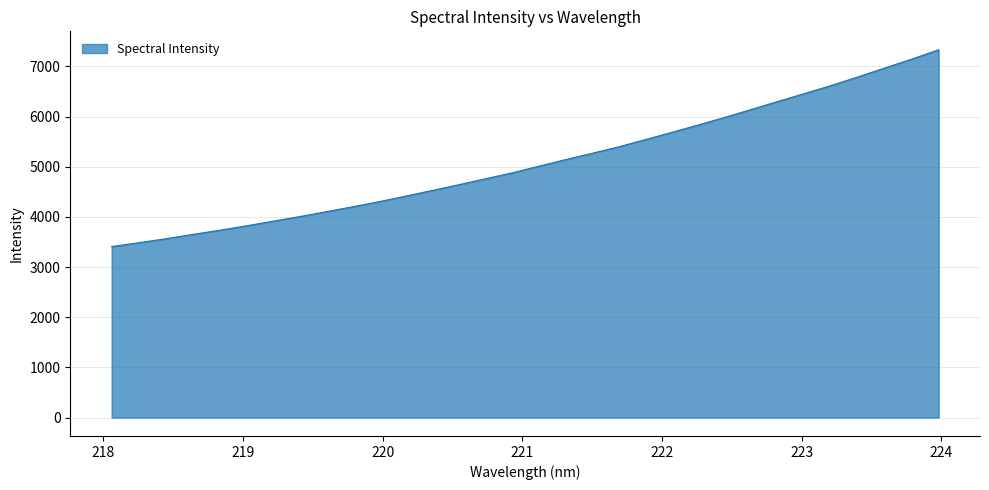

What is the smallest value displayed?

3409.0